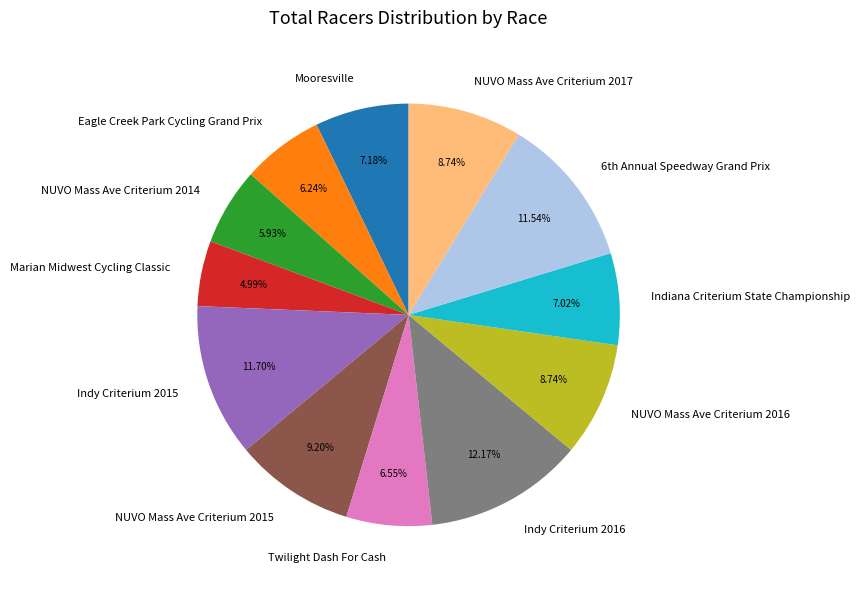

How many segments does this pie chart have?

12